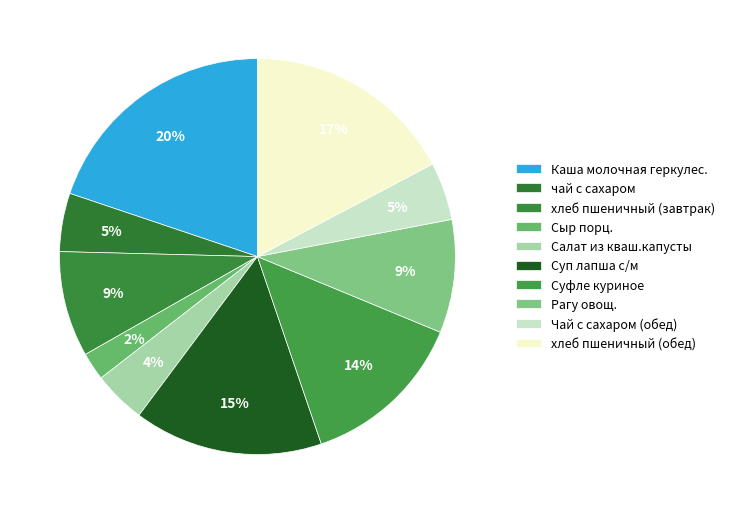

The хлеб пшеничный (обед) slice represents 29% of the pie. True or false?

False